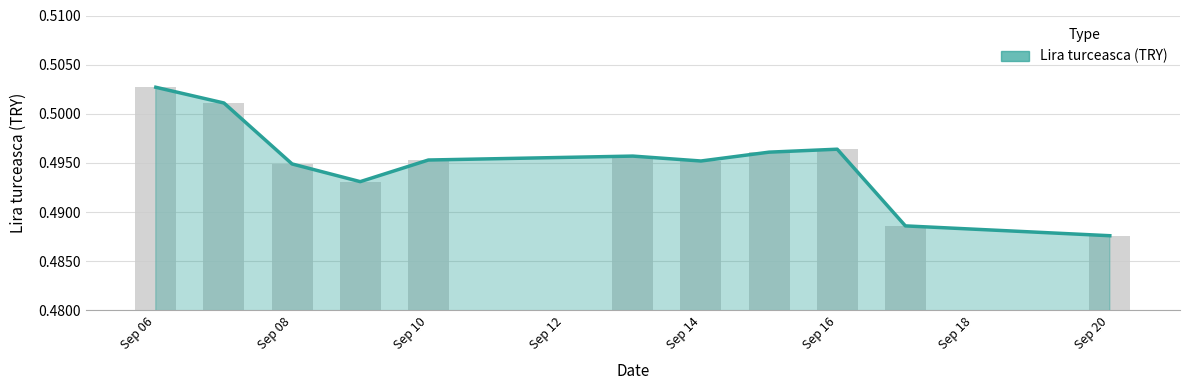

Reading right to left, list all the values displayed in this chart.

0.5	0.5	0.5	0.5	0.5	0.5	0.5	0.5	0.5	0.5	0.5